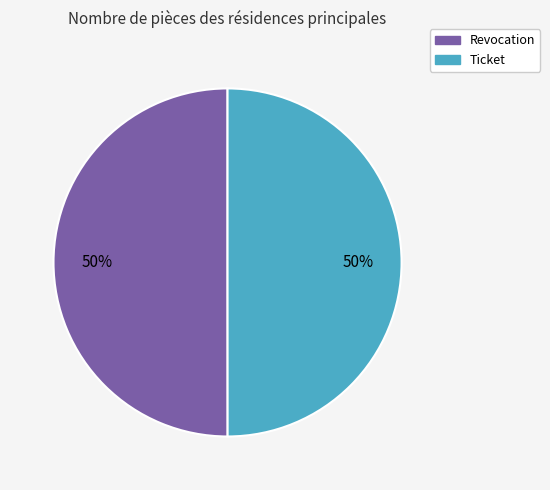

The Revocation slice represents 37% of the pie. True or false?

False